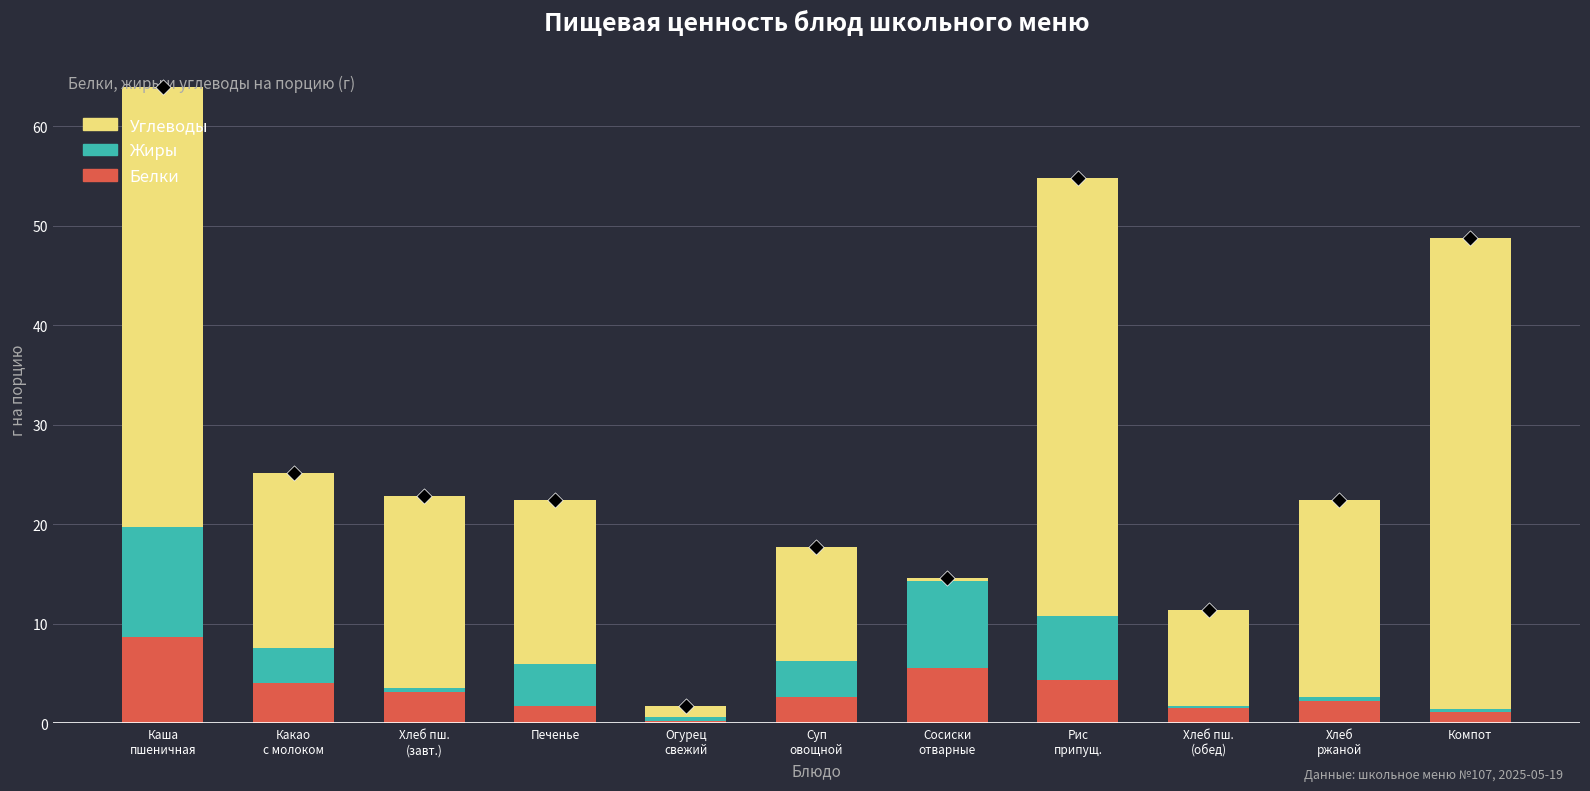

At how many categories does at least one series exceed 27?

3